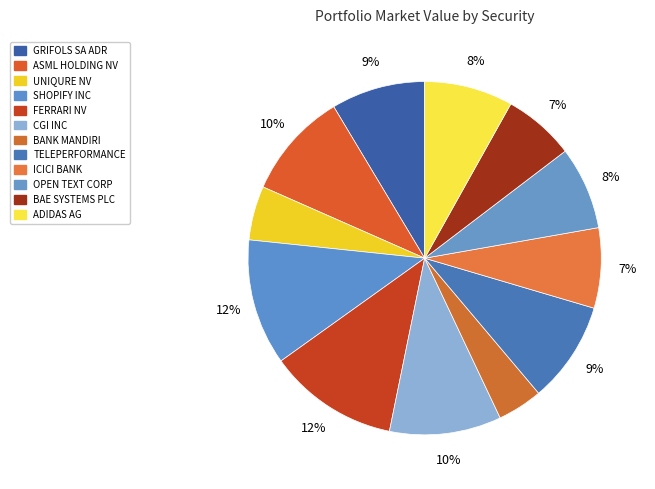

How many segments does this pie chart have?

12